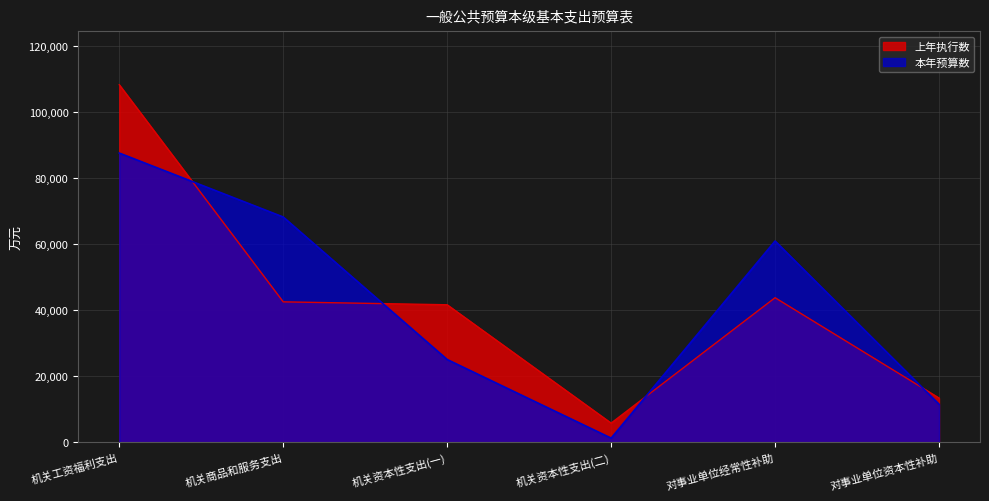

Where is the first local minimum for 上年执行数?

机关资本性支出(二)